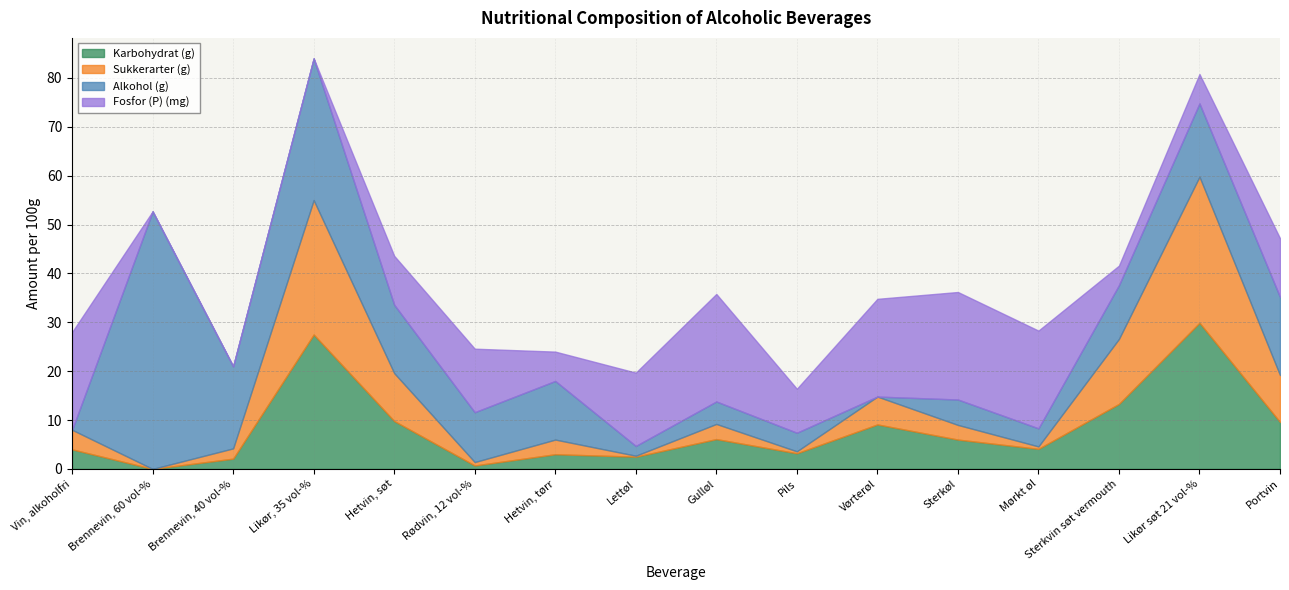

The value of Alkohol (g) at Sterkvin søt vermouth is 5.4. True or false?

False